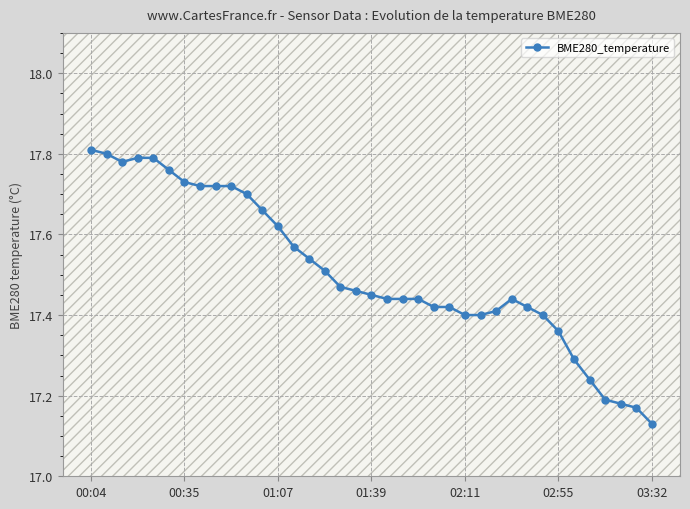

How many values are between 17 and 18?

37